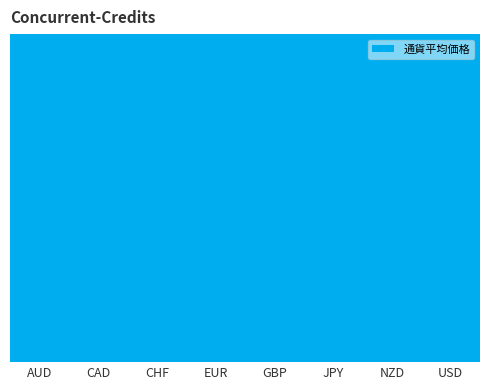

Does the chart contain any negative values?

No